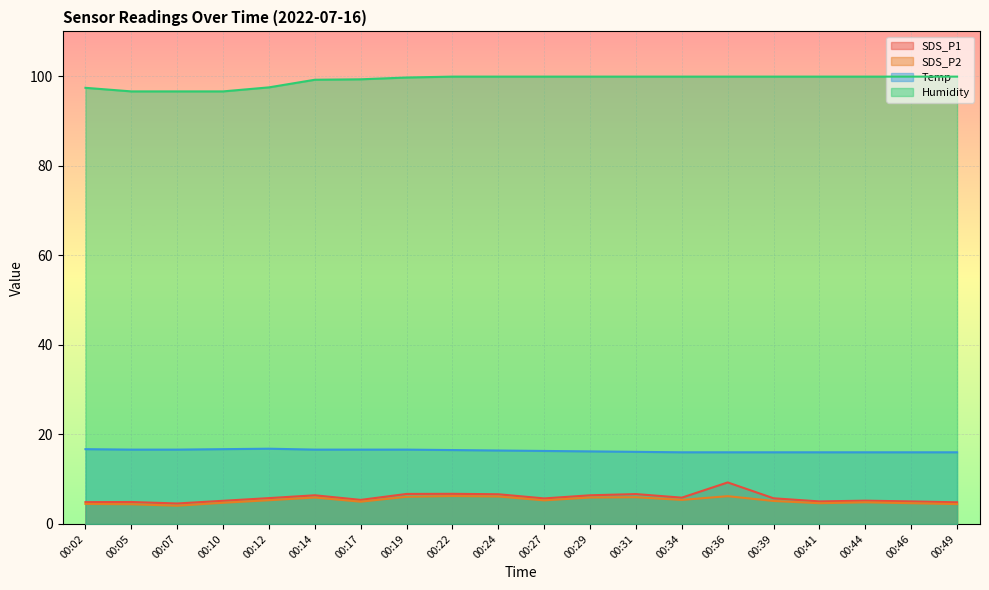

Which category has the lowest value across all series?

00:07